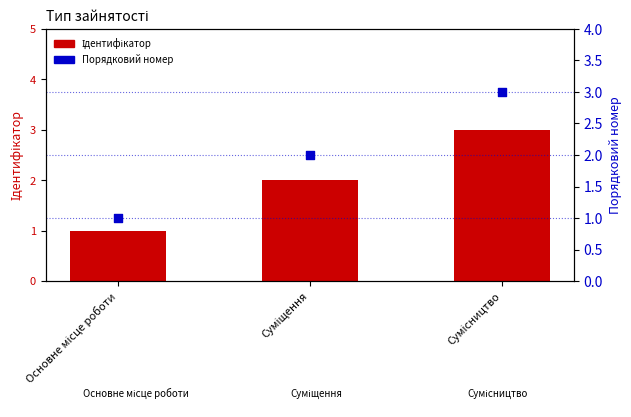

Which series reaches the maximum Y coordinate?

Ідентифікатор